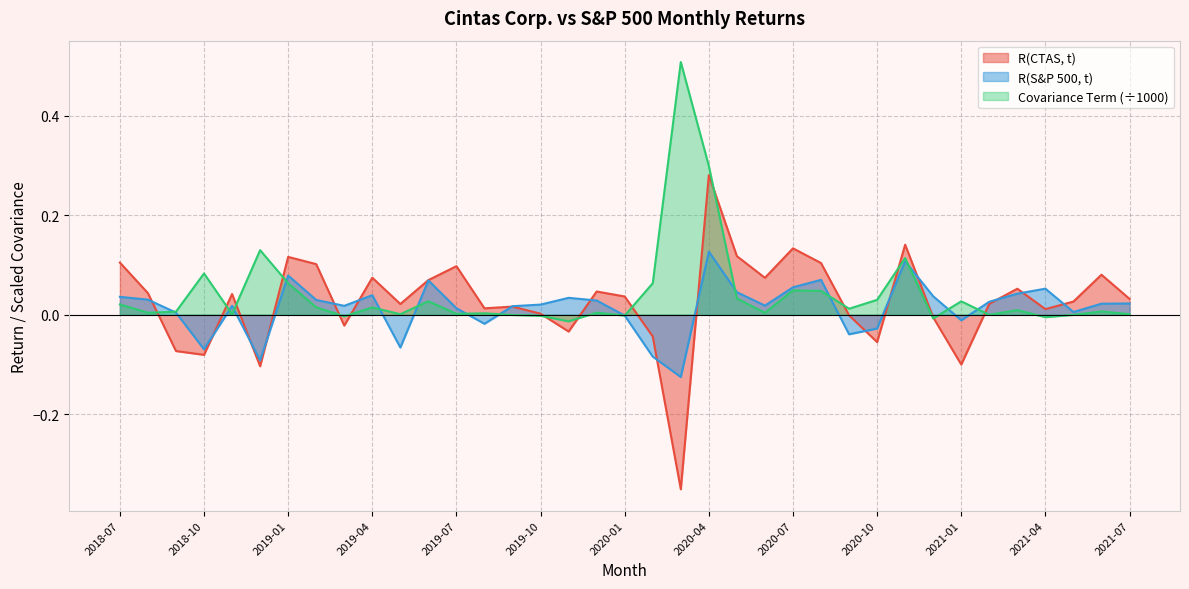

True or false: R(CTAS, t) has more than 0 interior local peaks.

True